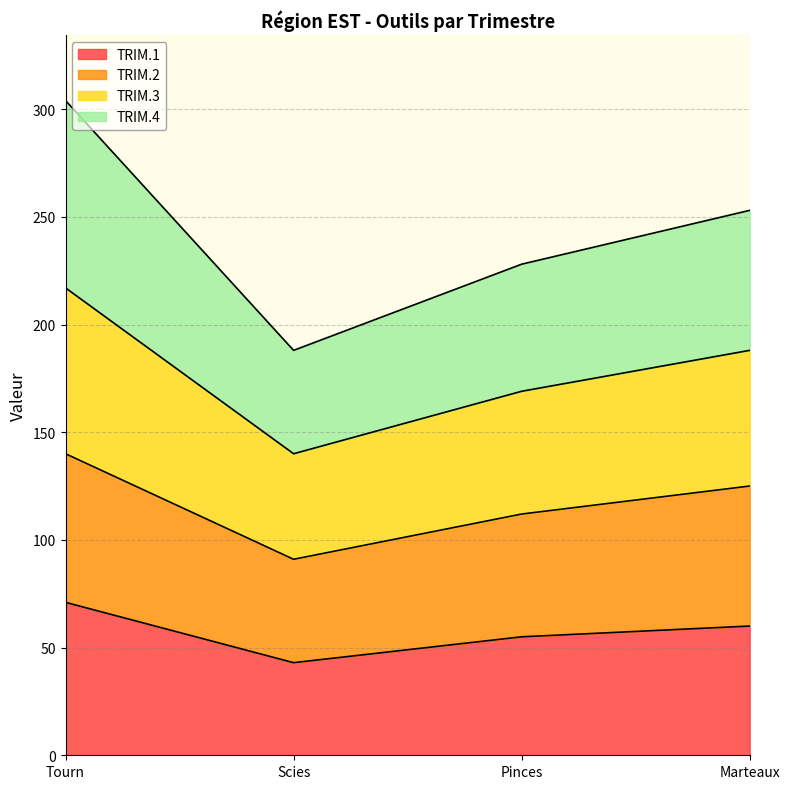

The TRIM.1 series shows 104 at Marteaux. True or false?

False